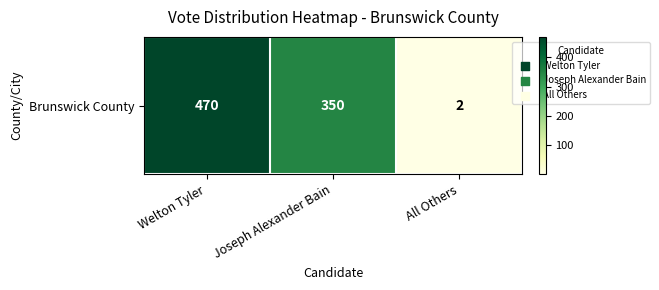

How many data points are less than 350?

1